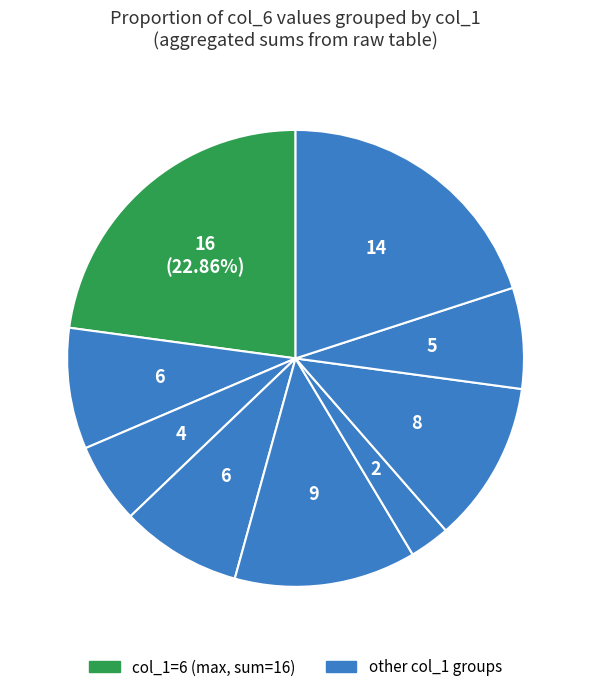

How many slices are in this pie chart?

9